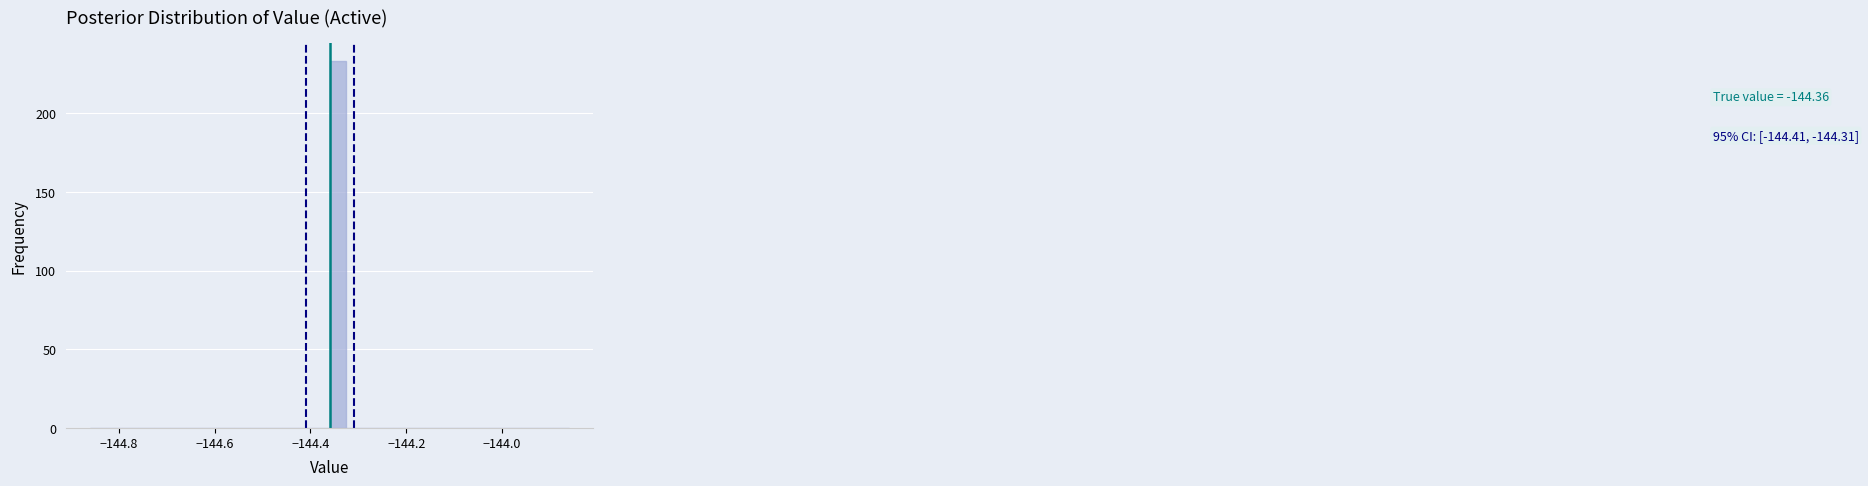

Read against the x-axis, roughly where is the centre of the tallest bar?

-144.34